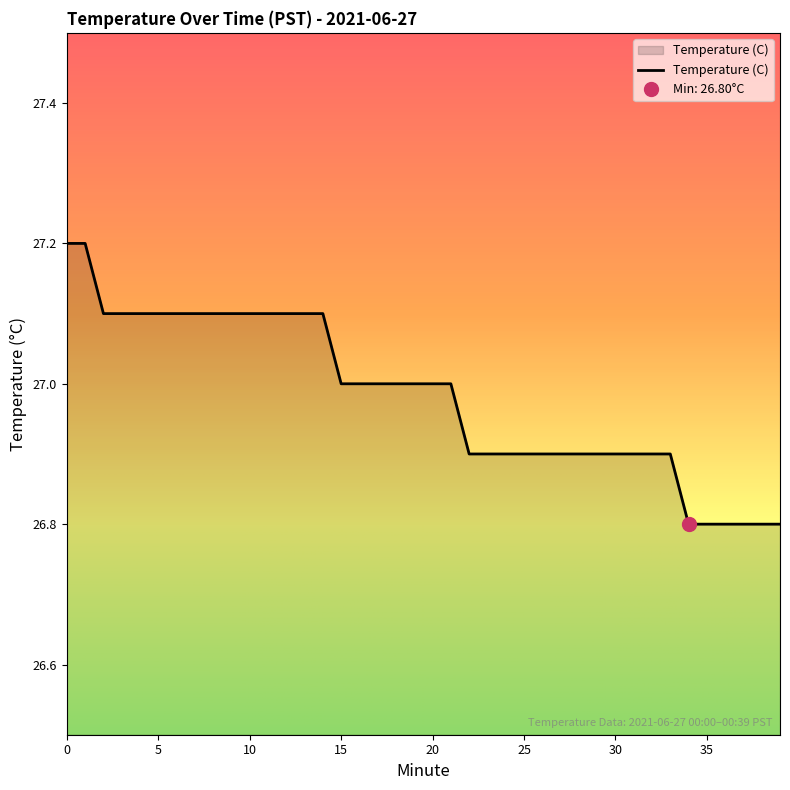

What is the sum of the values at 5 and 8?

54.2